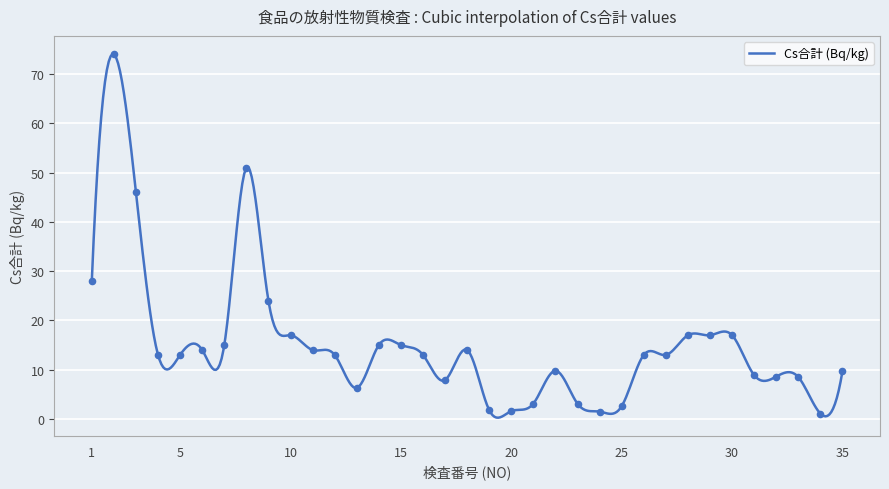

Between 2 and 31, which is larger?

2